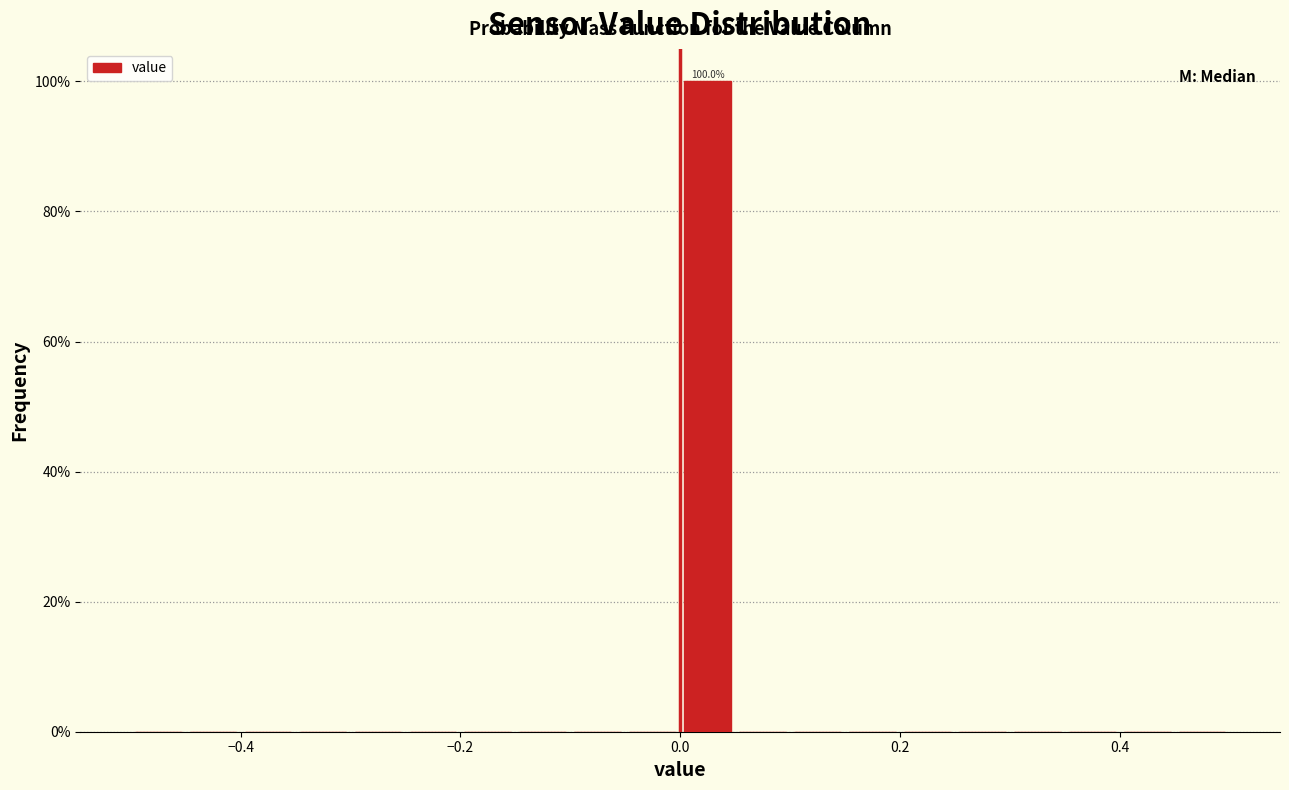

Read against the x-axis, roughly where is the centre of the tallest bar?

0.02